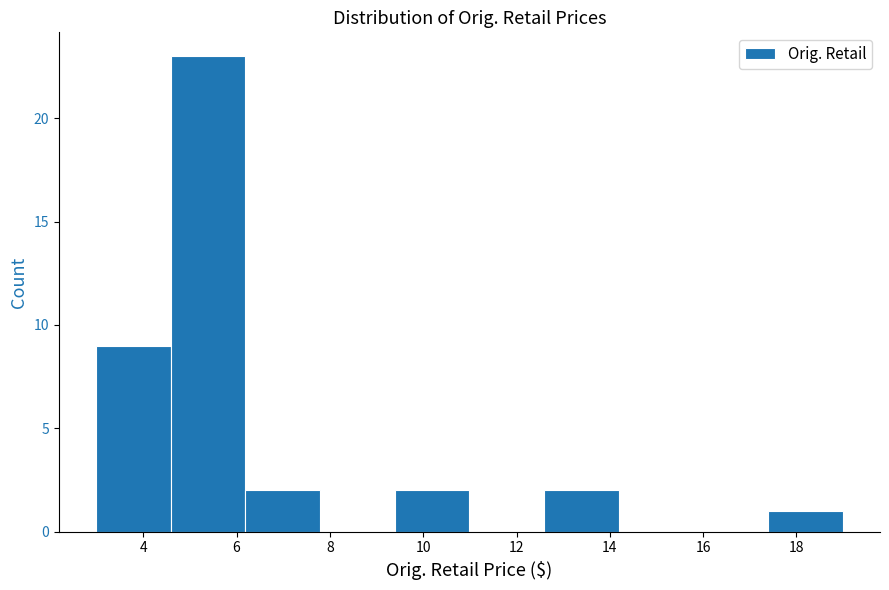

Reading left to right, transcribe this chart: for each bar, give the range it covers on the x-axis and its height. Neither the bar edges nor the heights are printed on the chart, so give them approximately, as read against the axes.

3.0 to 4.6: 9
4.6 to 6.2: 23
6.2 to 7.8: 2
7.8 to 9.4: 0
9.4 to 11.0: 2
11.0 to 12.6: 0
12.6 to 14.2: 2
14.2 to 15.8: 0
15.8 to 17.4: 0
17.4 to 19.0: 1